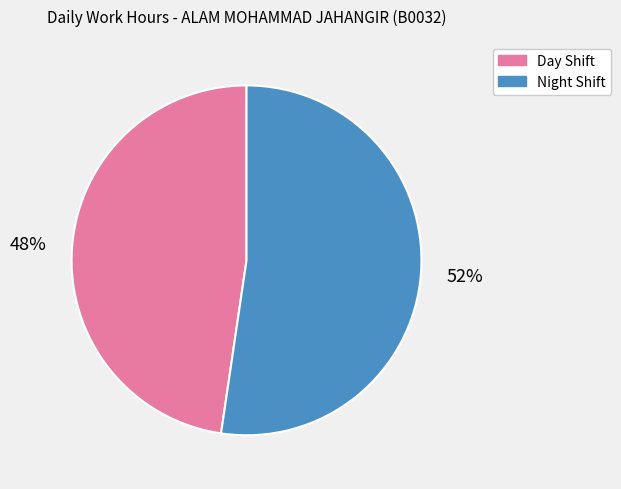

Count the number of slices in the pie.

2